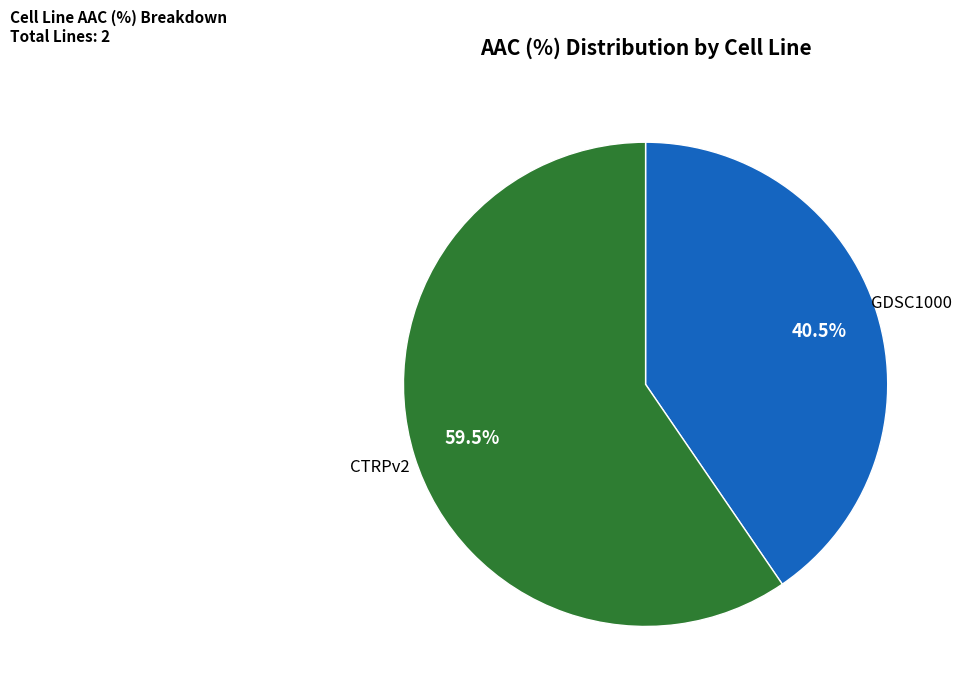

Which category accounts for the majority?

CTRPv2